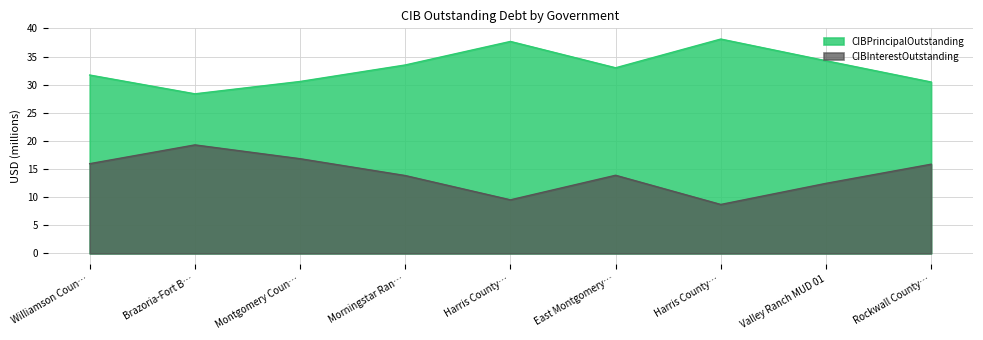

Reading left to right, transcribe all the data shown in this chart.

CIBPrincipalOutstanding: 31.7	28.4	30.6	33.5	37.7	33.0	38.1	34.3	30.5
CIBInterestOutstanding: 16.0	19.3	16.8	13.8	9.5	13.9	8.7	12.5	15.9